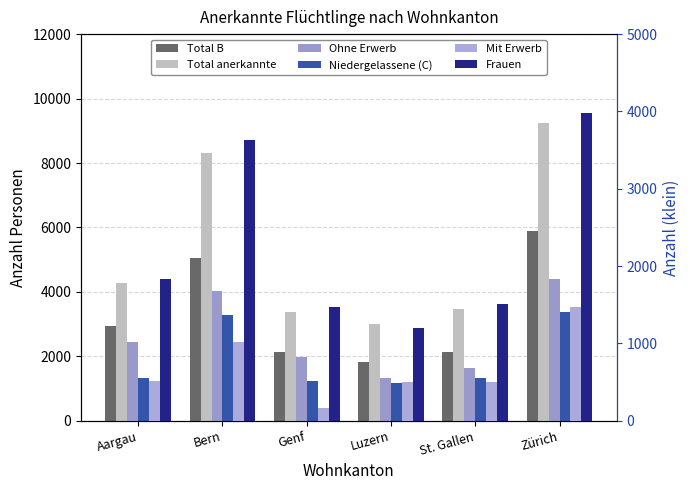

The Frauen series shows 2925 at Aargau. True or false?

False